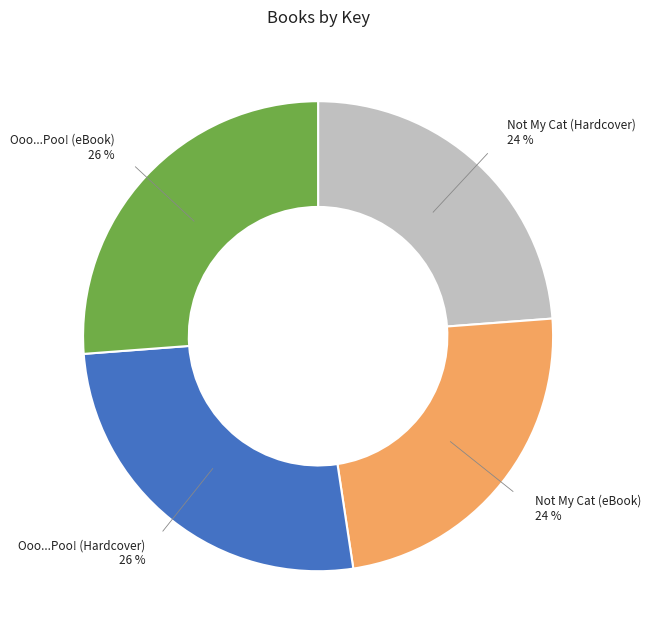

To the nearest percent, what is the combined percentage of Not My Cat (Hardcover) and Not My Cat (eBook)?

48%